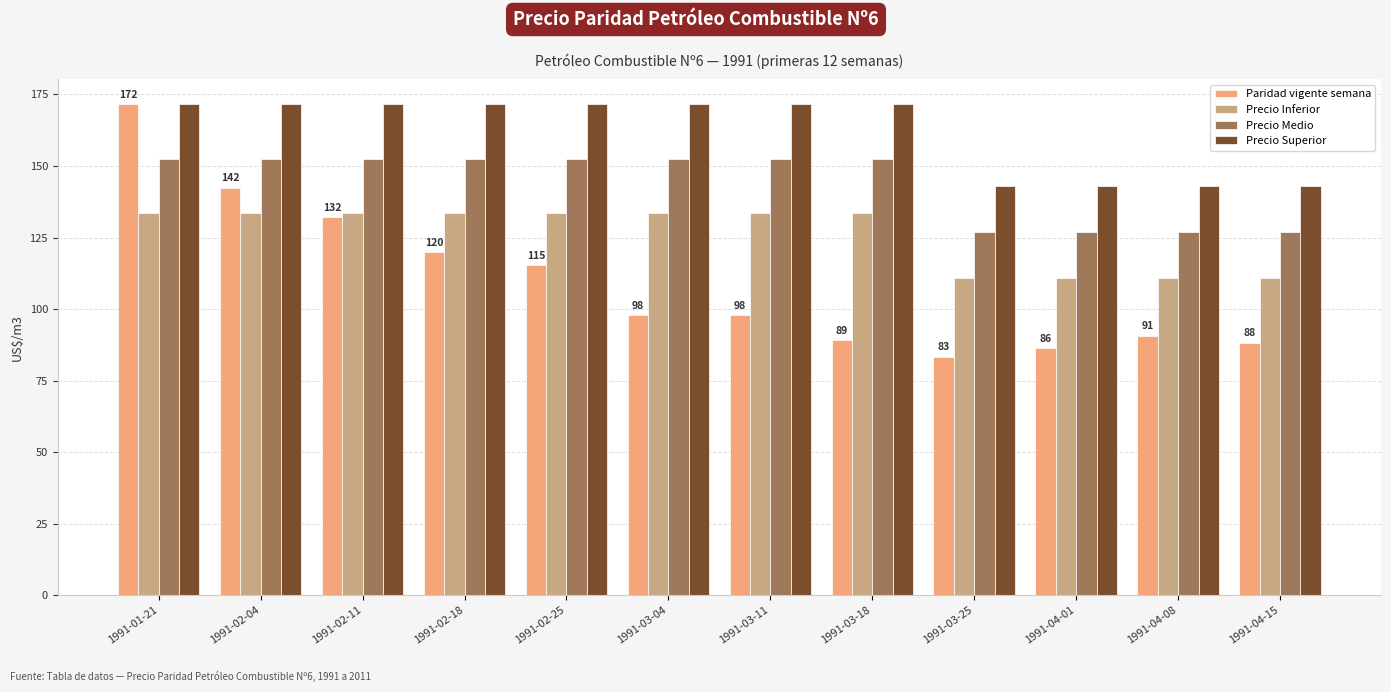

How many bars are there in each group?

4